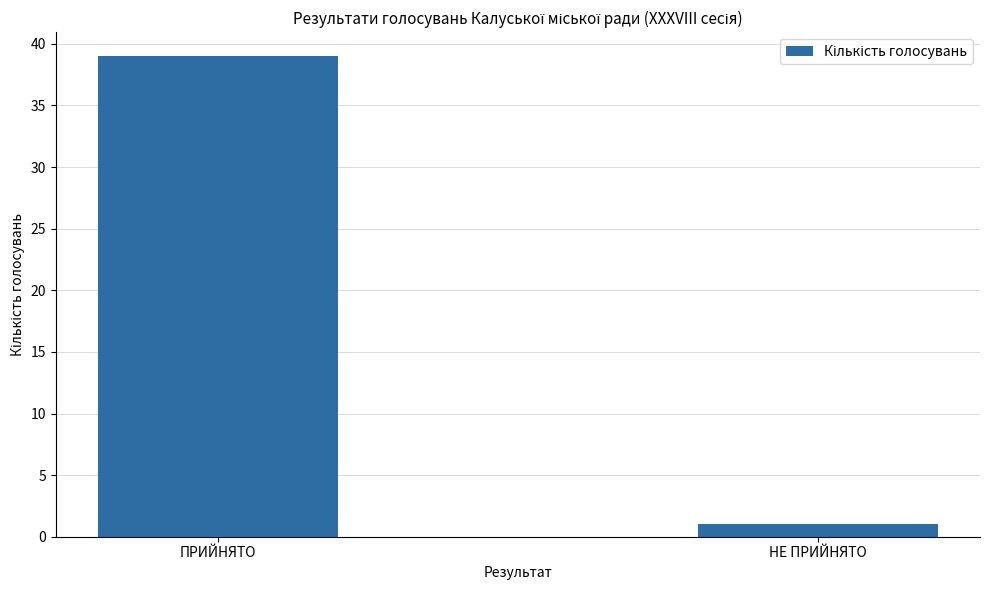

Rank the categories by value from highest to lowest.

ПРИЙНЯТО, НЕ ПРИЙНЯТО